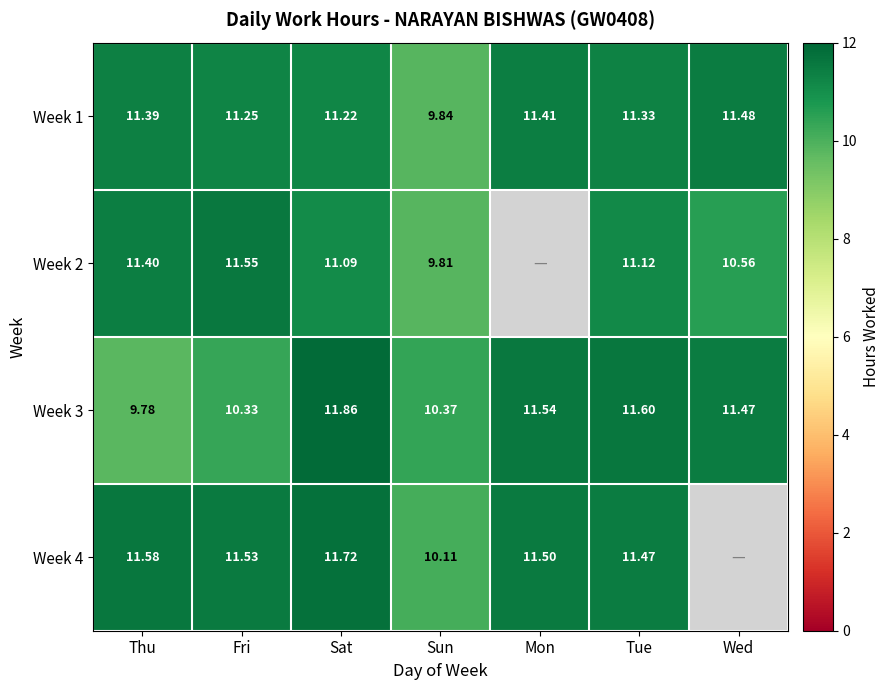

Is the value of Week 2 at Wed greater than the value of Week 3 at Sat?

No